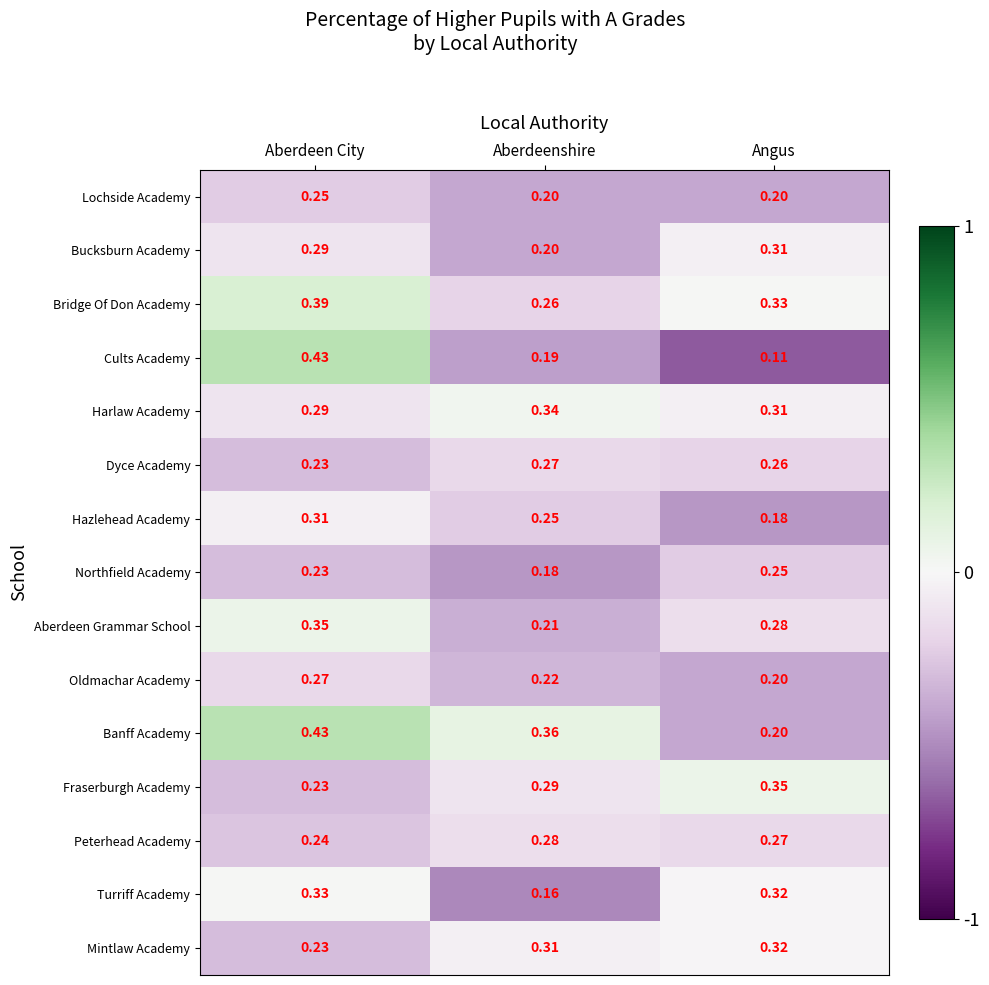

Which series has the largest total across all categories?

Banff Academy